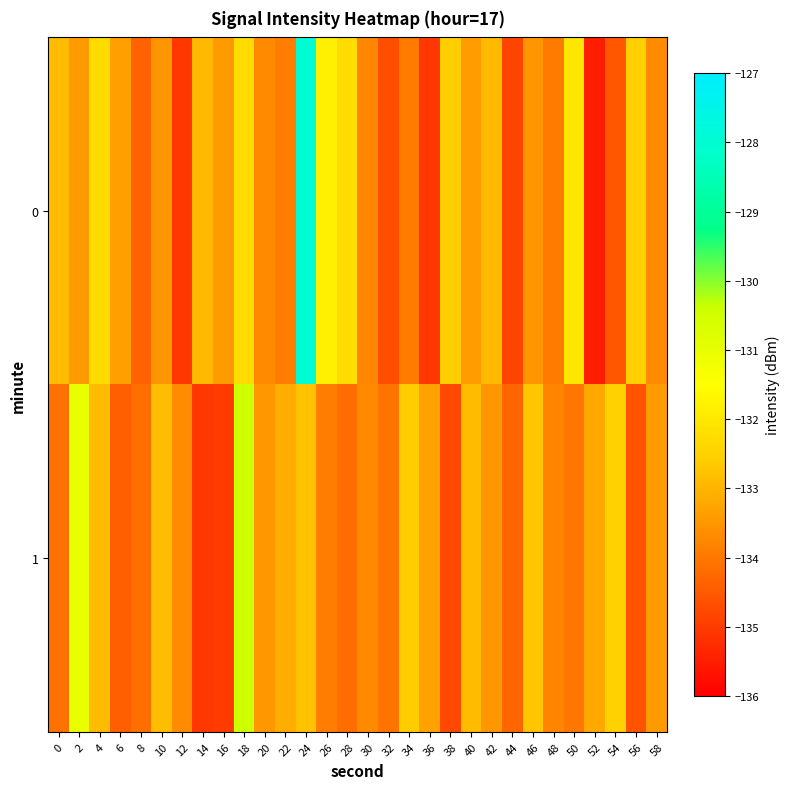

Which series has the largest range (max minus min)?

row_0